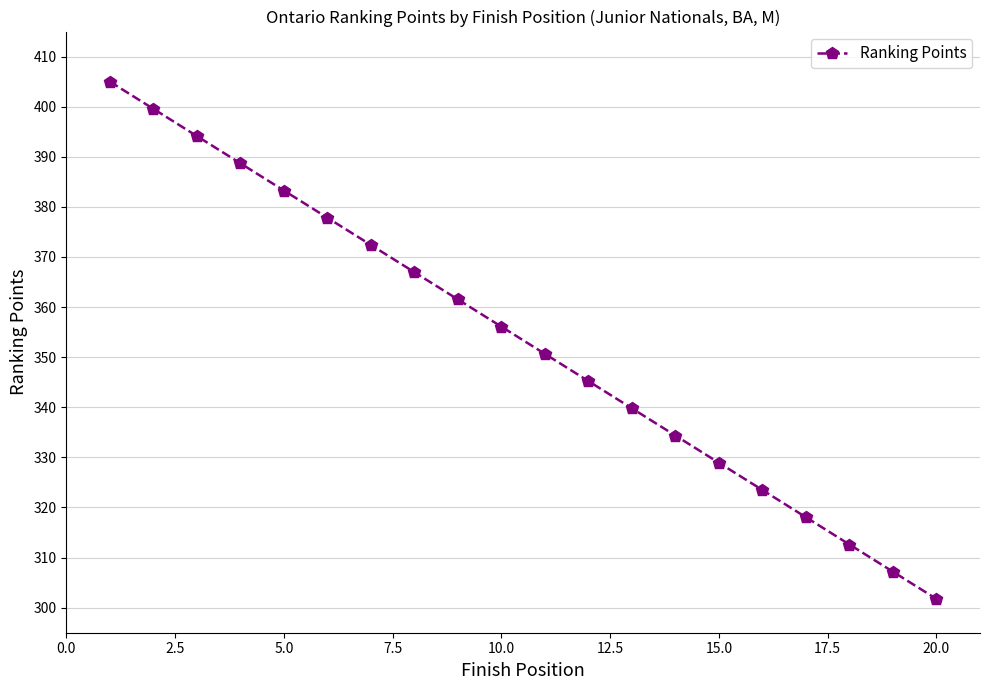

What is the minimum value shown in the chart?

301.7